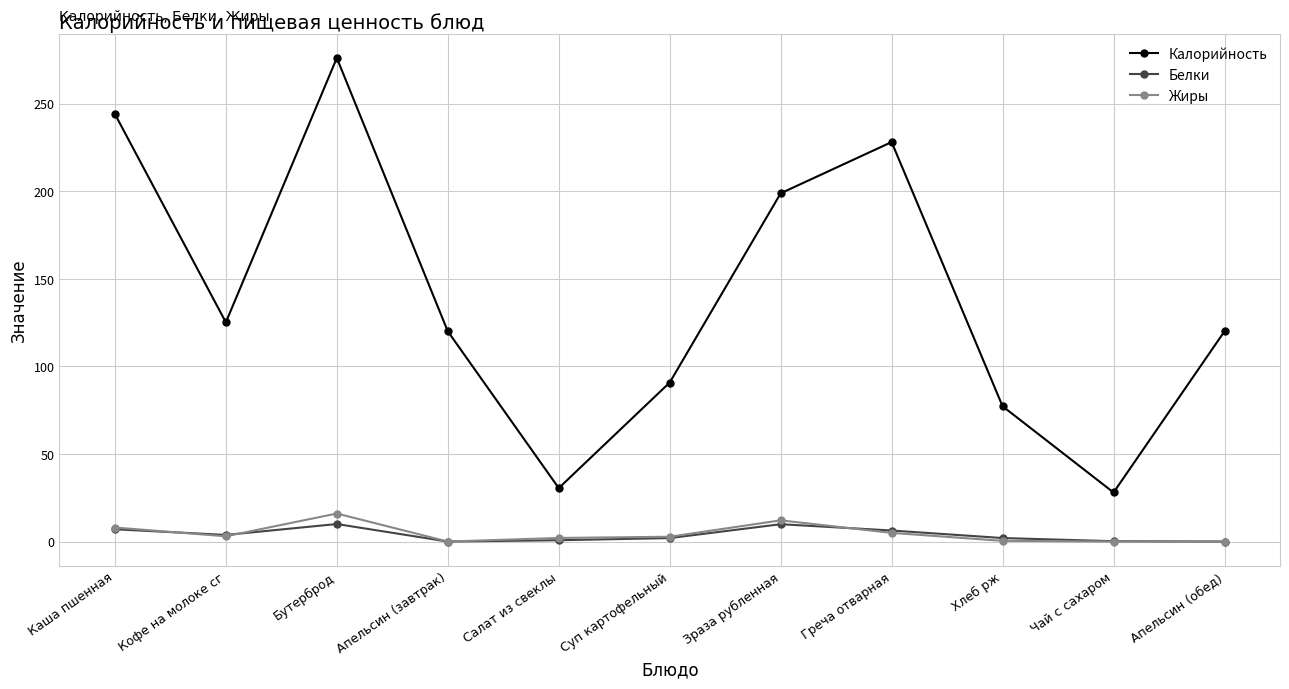

What is the difference between the maximum and minimum values in the Жиры series?

16.0